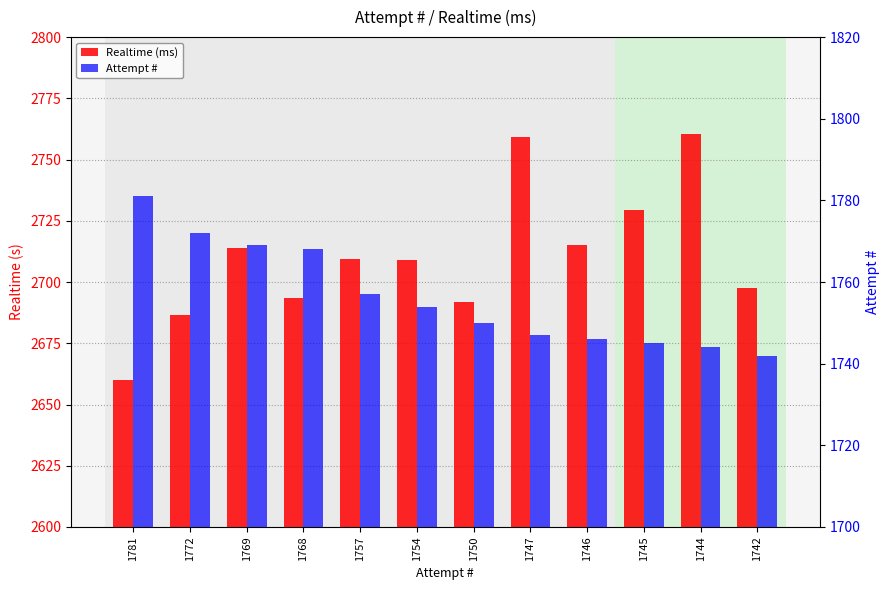

What is the approximate value of Attempt # at 1772?

1772.0